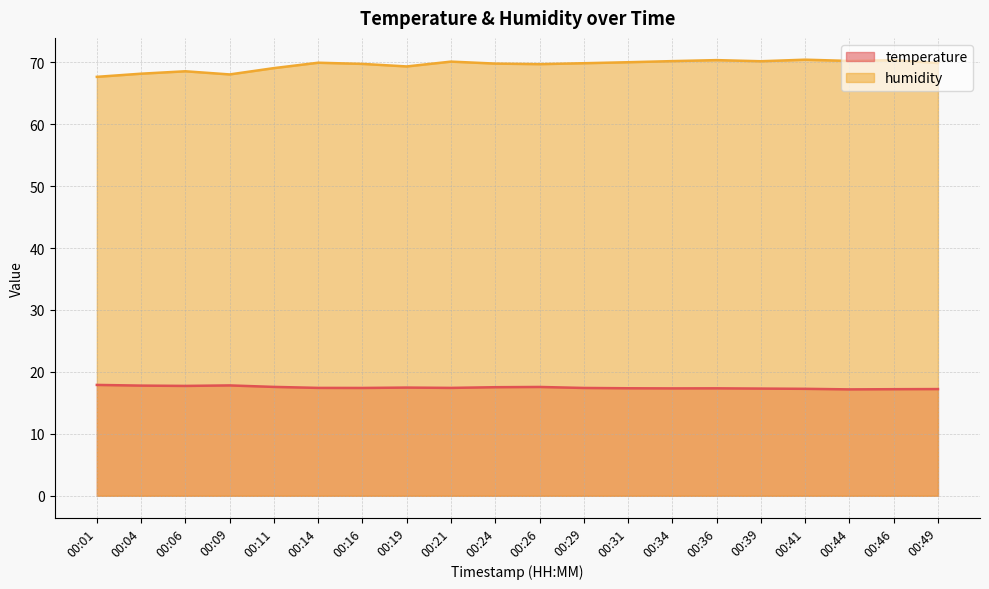

What is the smallest value displayed?

17.2